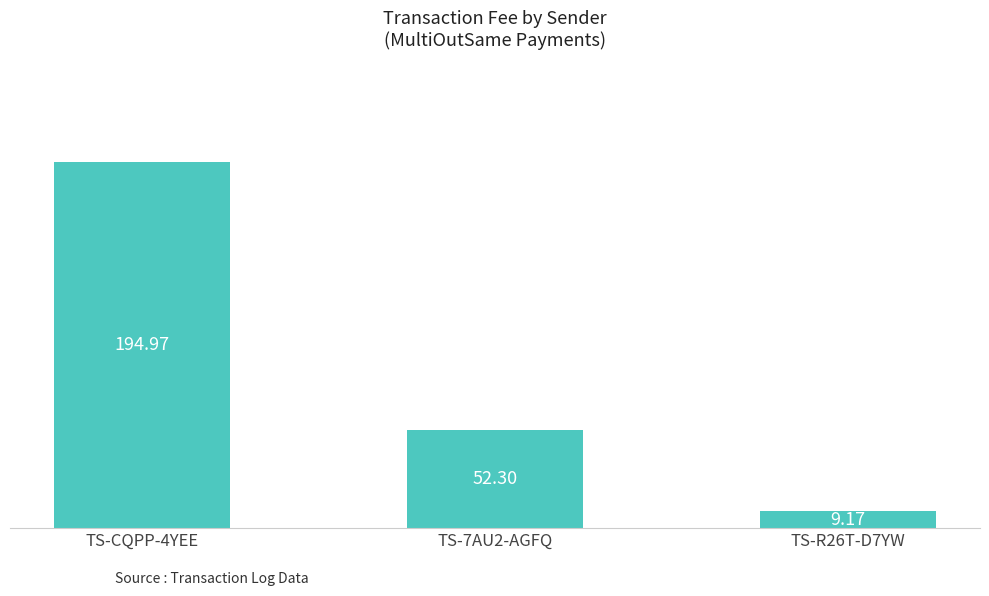

Which category has the highest value across all series?

TS-CQPP-4YEE